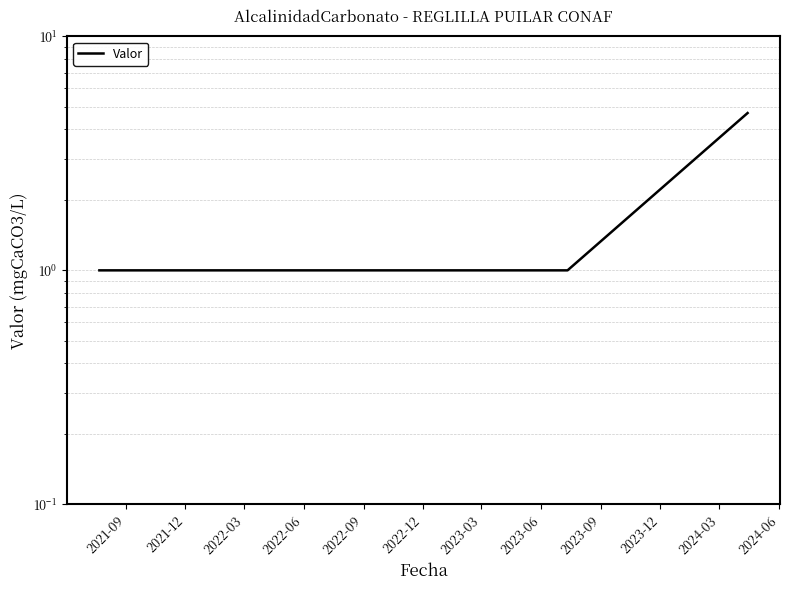

How many data points are above 1?

1